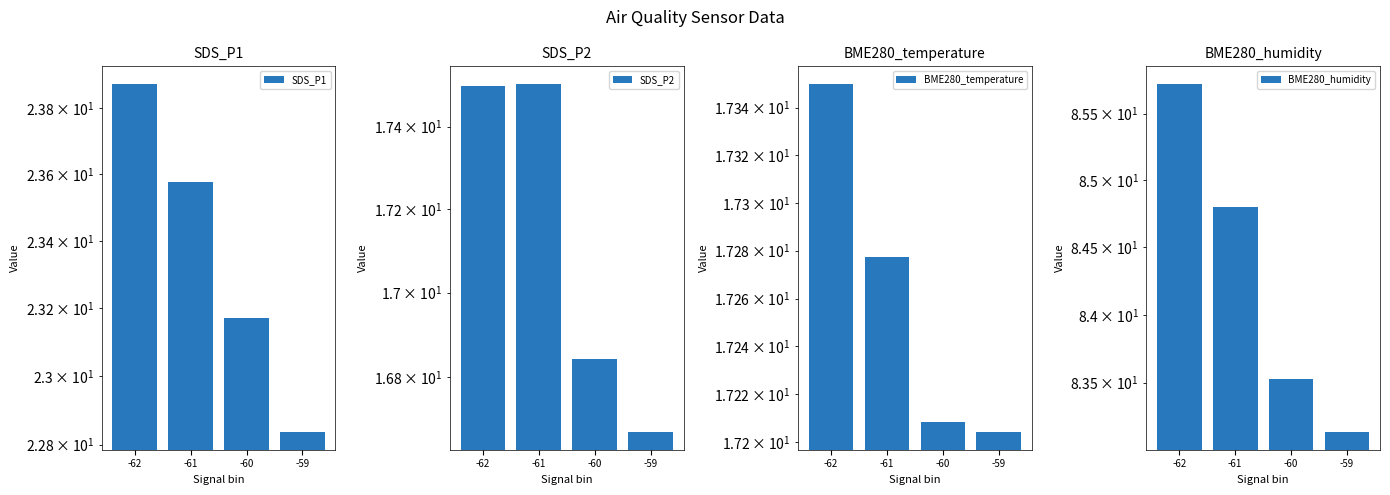

What value does the BME280_temperature series have at -62?

17.4